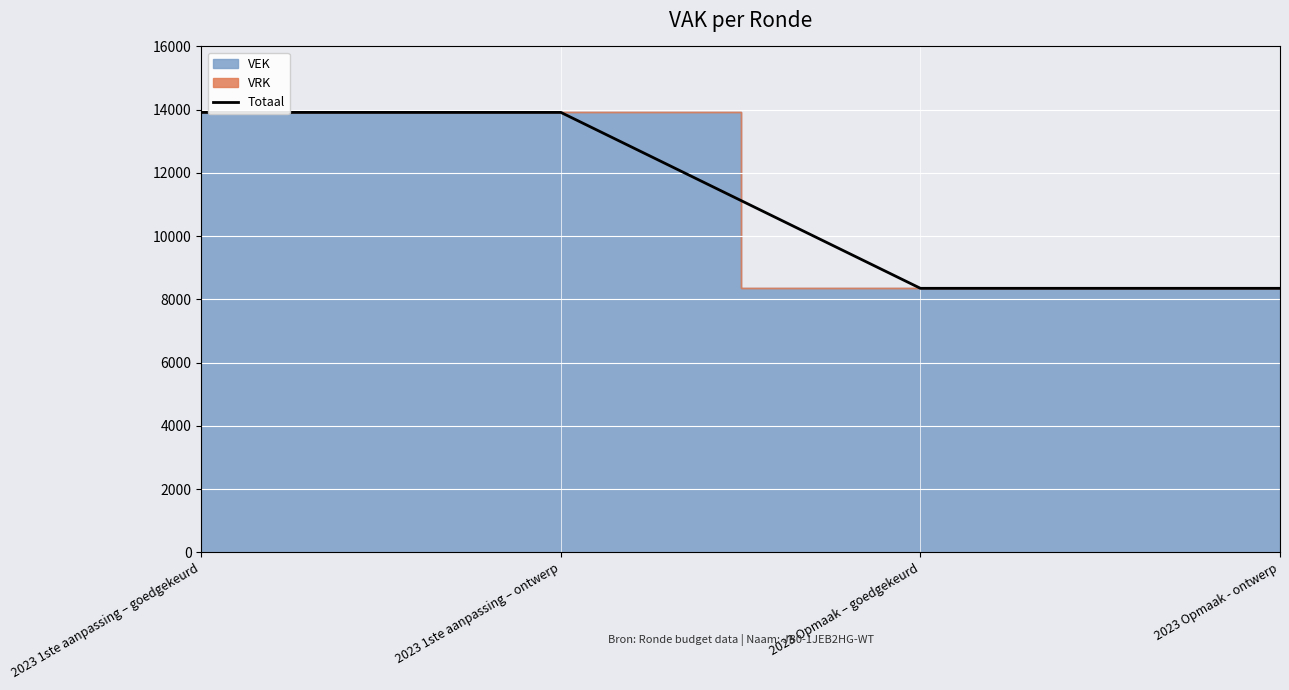

List the labels in order of value, smallest first.

2023 Opmaak – goedgekeurd, 2023 Opmaak - ontwerp, 2023 1ste aanpassing – goedgekeurd, 2023 1ste aanpassing – ontwerp